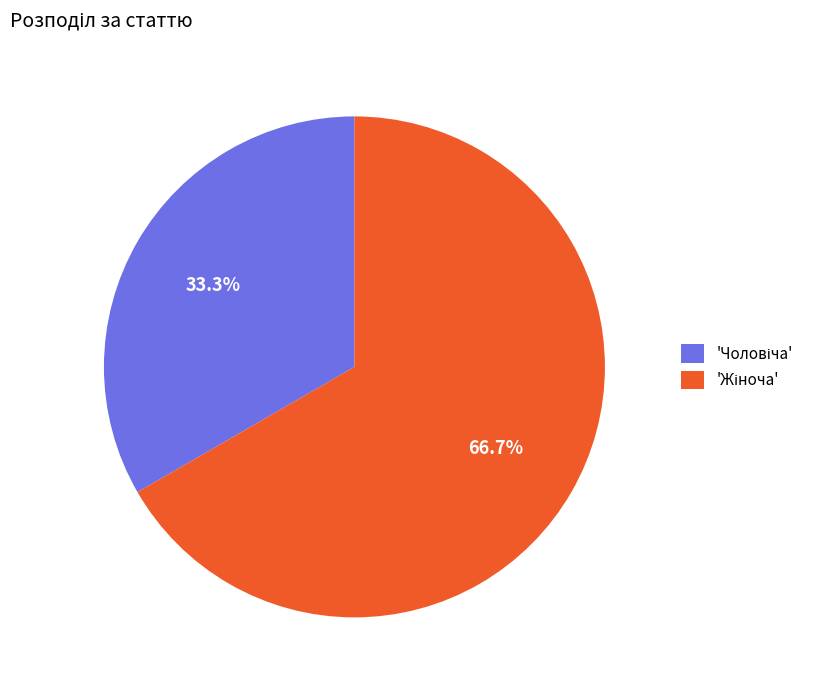

To the nearest percent, what is the difference between the largest and smallest slice percentages?

33%